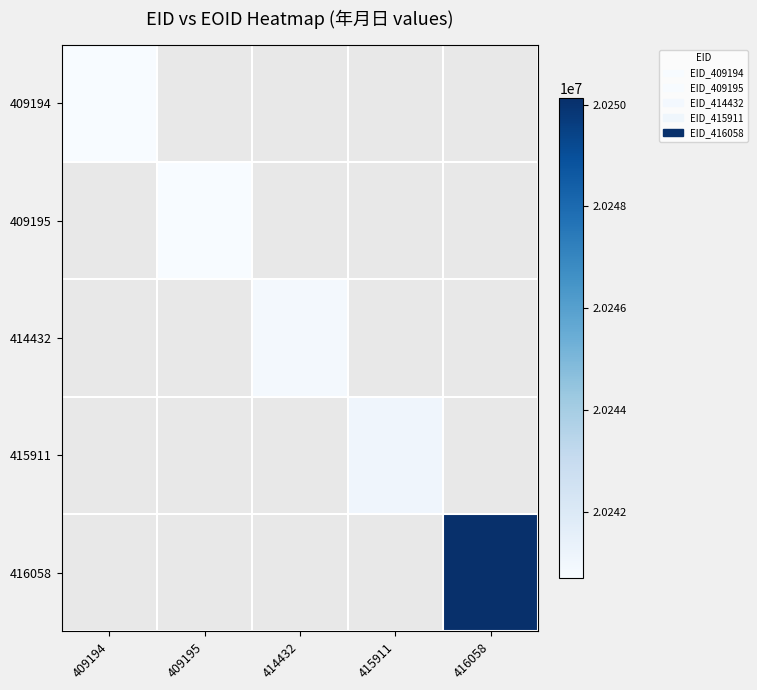

Rank the categories by 414432 value from highest to lowest.

409194, 409195, 414432, 415911, 416058